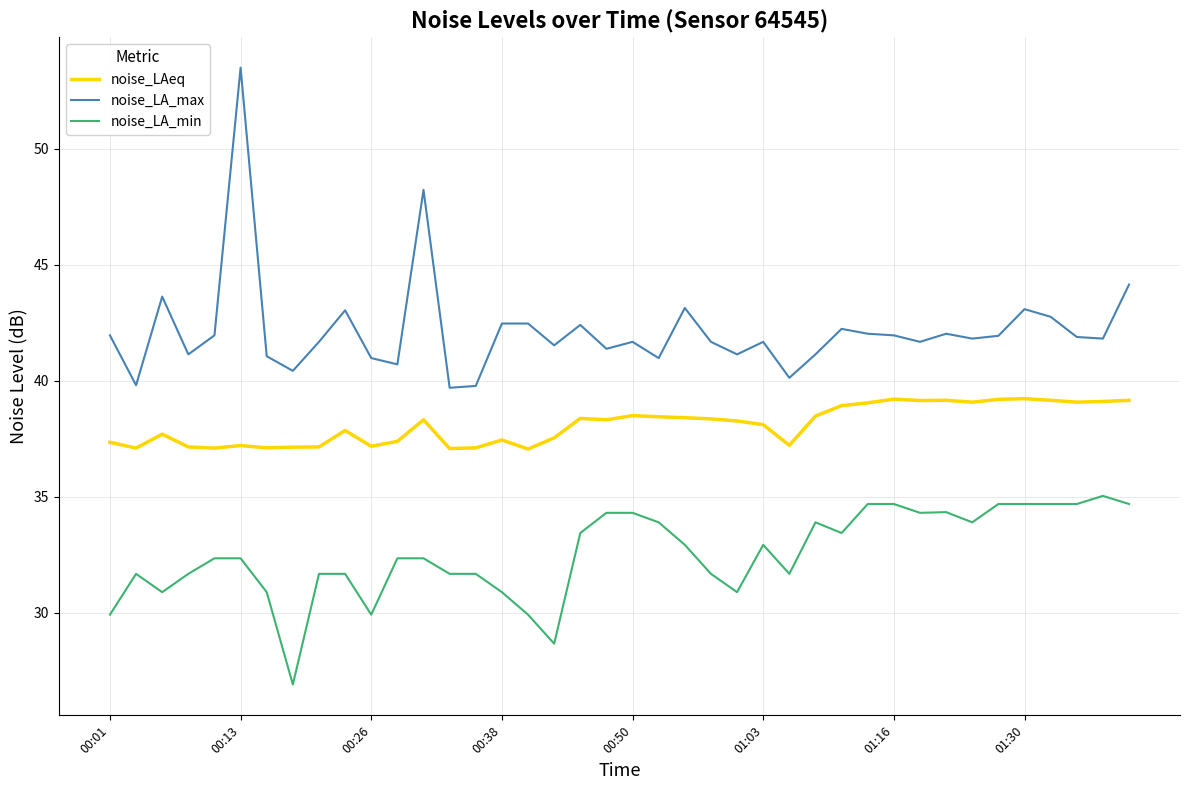

List the series in order of their peak value, highest first.

noise_LA_max, noise_LAeq, noise_LA_min